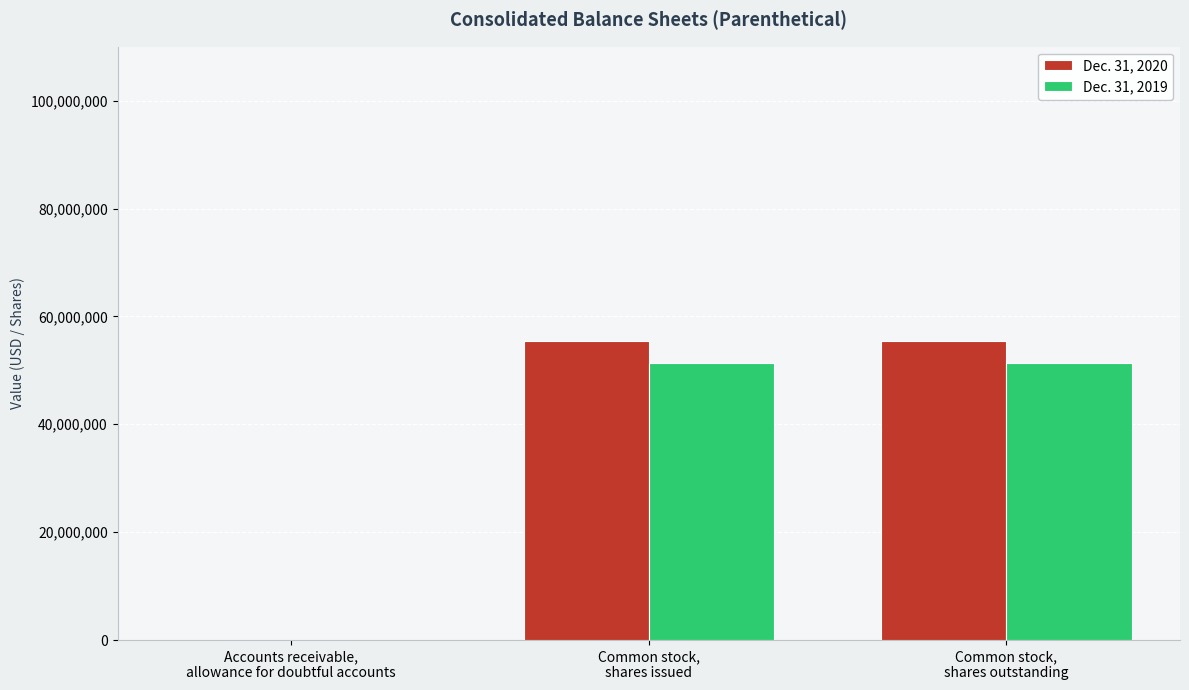

Are the bars grouped side by side (vs. stacked)?

Yes